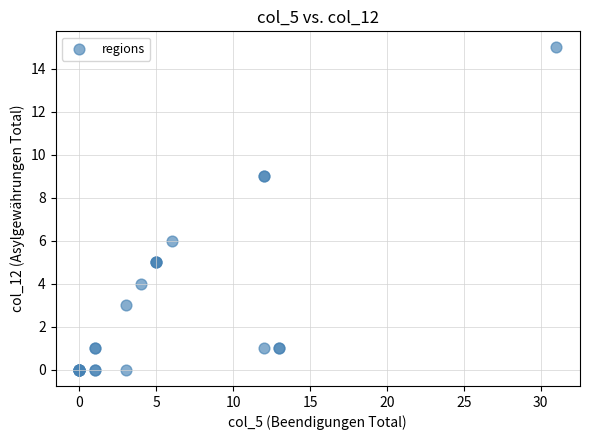

What Y value in the scatter plot is closest to 7?

6